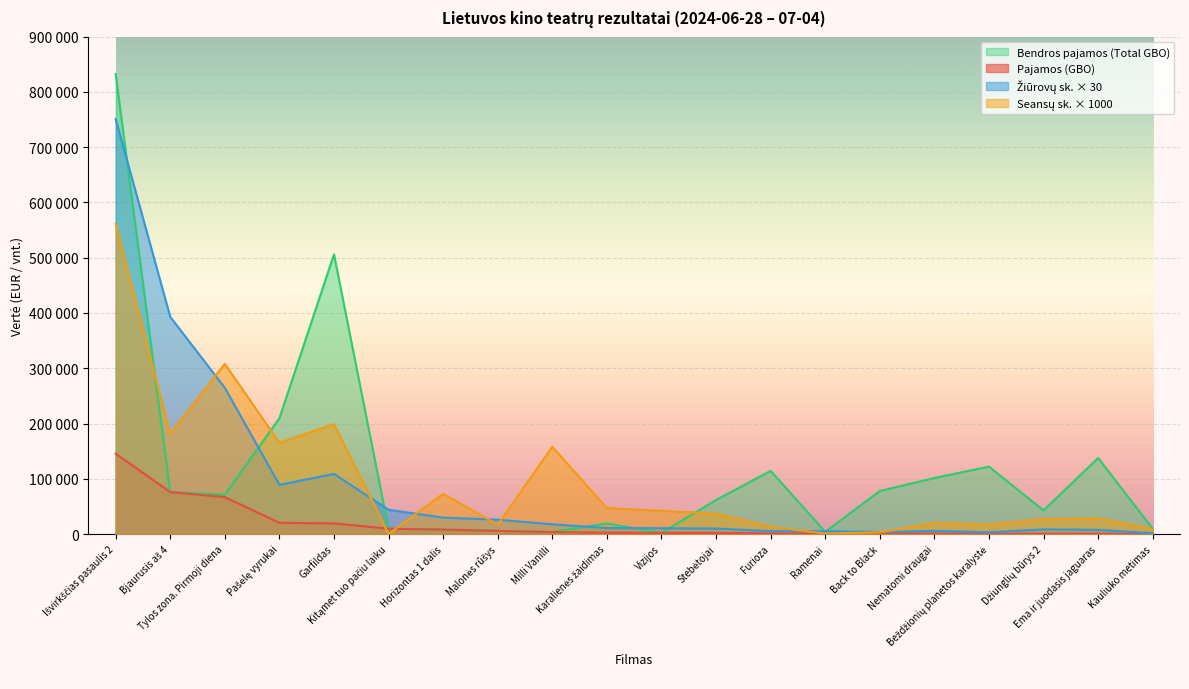

The value of Bendros pajamos (Total GBO) at Nematomi draugai is 171818.6. True or false?

False